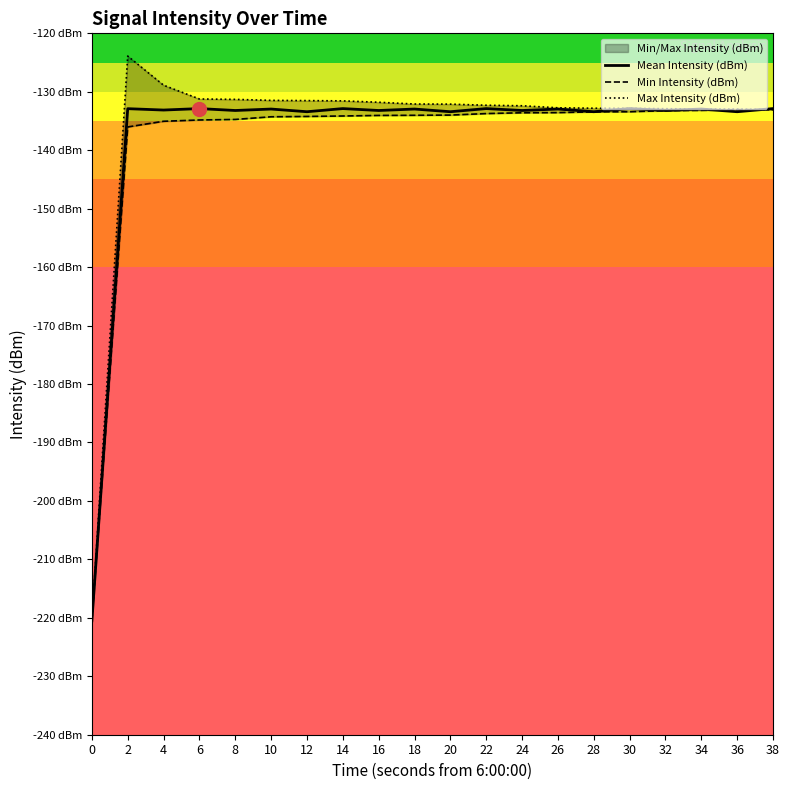

Reading right to left, what are all the values shown in this chart?

Mean Intensity (dBm): -132.9	-133.4	-133.0	-133.2	-132.9	-133.4	-133.0	-133.2	-132.9	-133.4	-133.0	-133.2	-132.9	-133.4	-133.0	-133.2	-132.9	-133.1	-132.9	-220.5
Min Intensity (dBm): -133.0	-133.1	-133.2	-133.2	-133.4	-133.4	-133.6	-133.6	-133.7	-134.0	-134.0	-134.0	-134.1	-134.2	-134.3	-134.7	-134.8	-135.0	-136.0	-220.5
Max Intensity (dBm): -133.0	-133.0	-132.9	-132.9	-132.8	-132.8	-132.7	-132.4	-132.3	-132.1	-132.1	-131.8	-131.6	-131.5	-131.5	-131.3	-131.2	-128.9	-123.9	-220.5